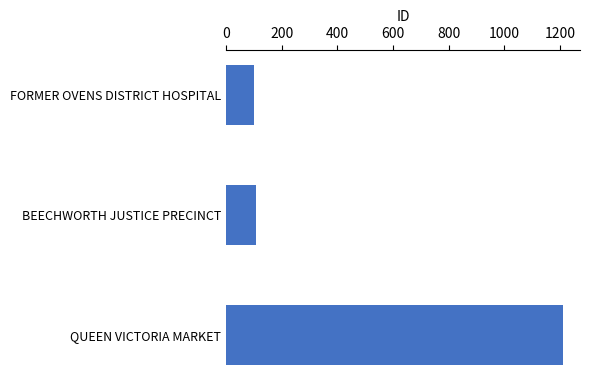

What is the minimum value shown in the chart?

100